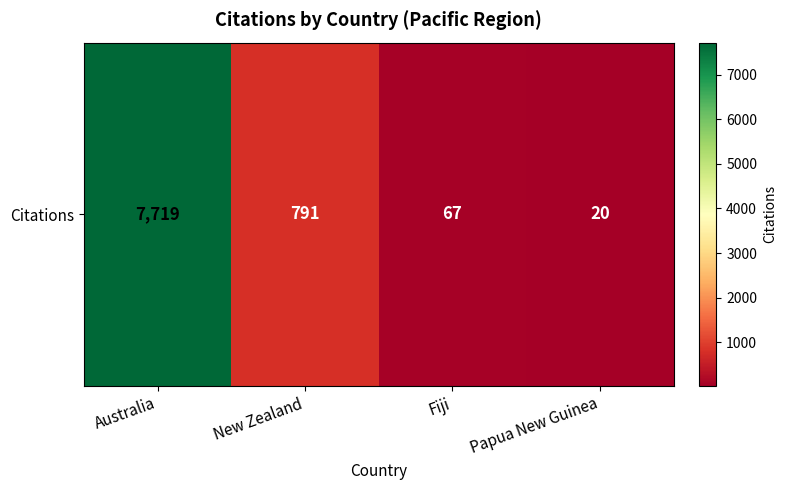

List the labels in order of value, smallest first.

Papua New Guinea, Fiji, New Zealand, Australia